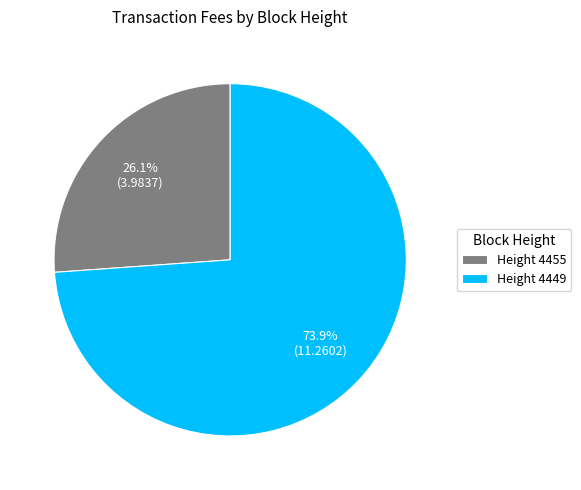

Does Height 4455 account for over 50% of the chart?

No